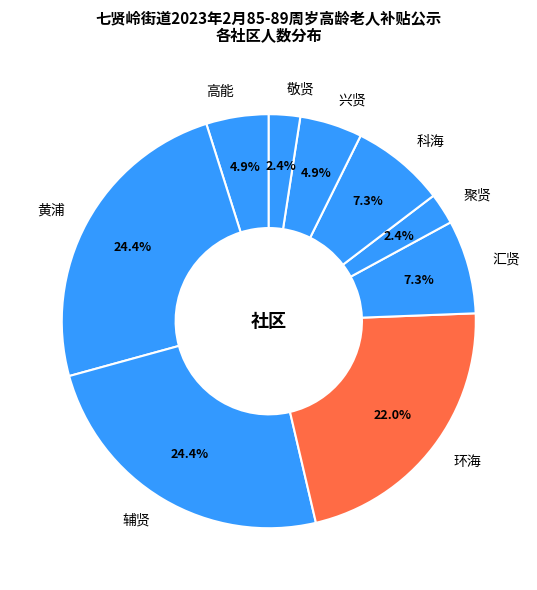

How many segments does this pie chart have?

9